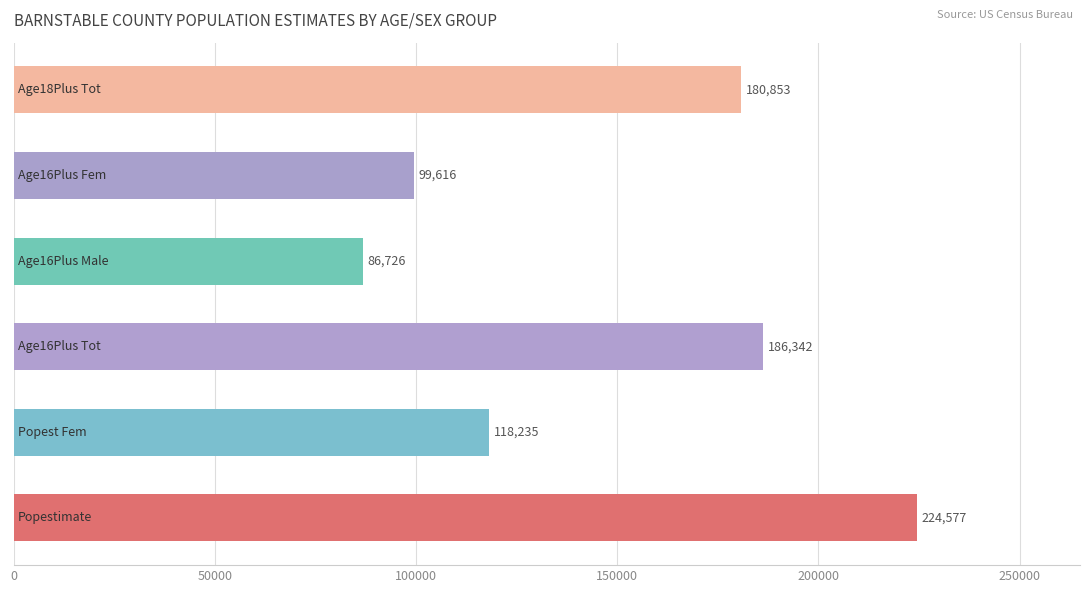

Count the number of data series in this chart.

6